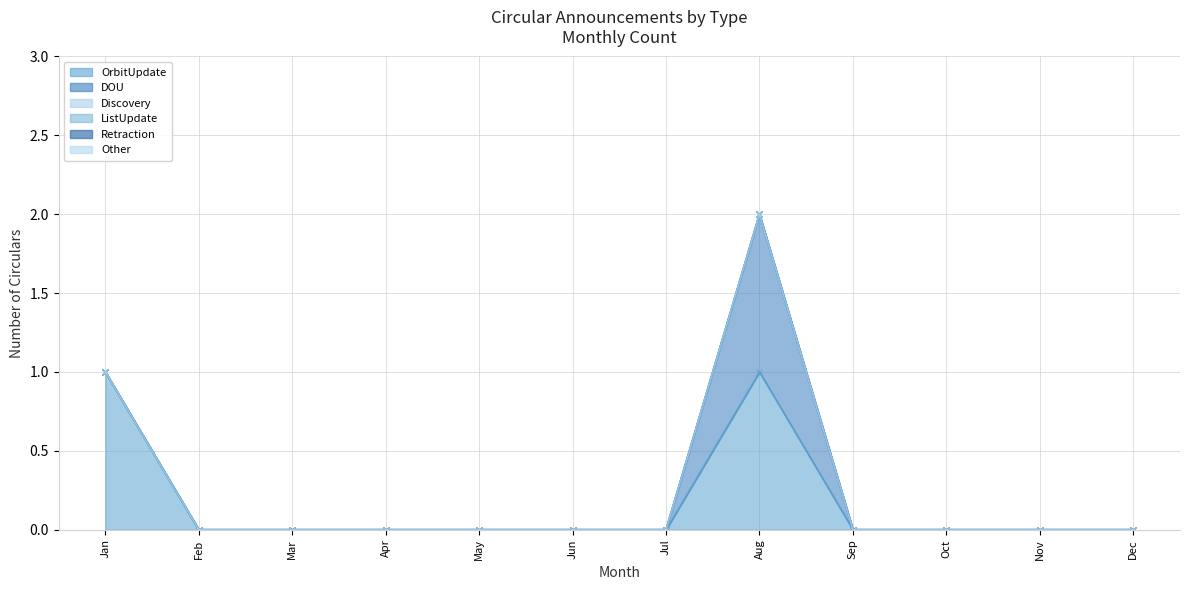

True or false: OrbitUpdate has a value of 0 at Mar.

True